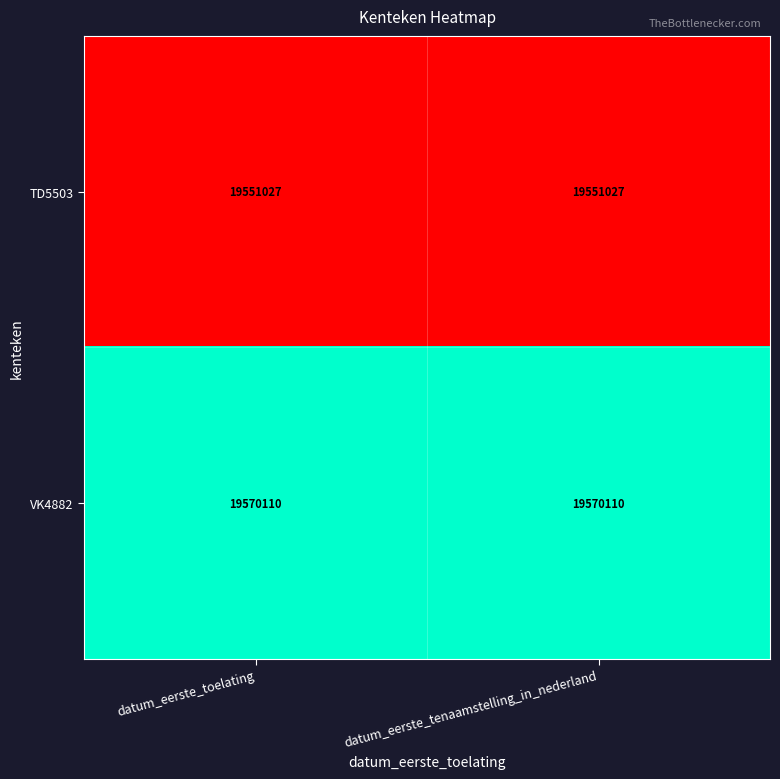

The value of VK4882 at datum_eerste_toelating is 19570110. True or false?

True